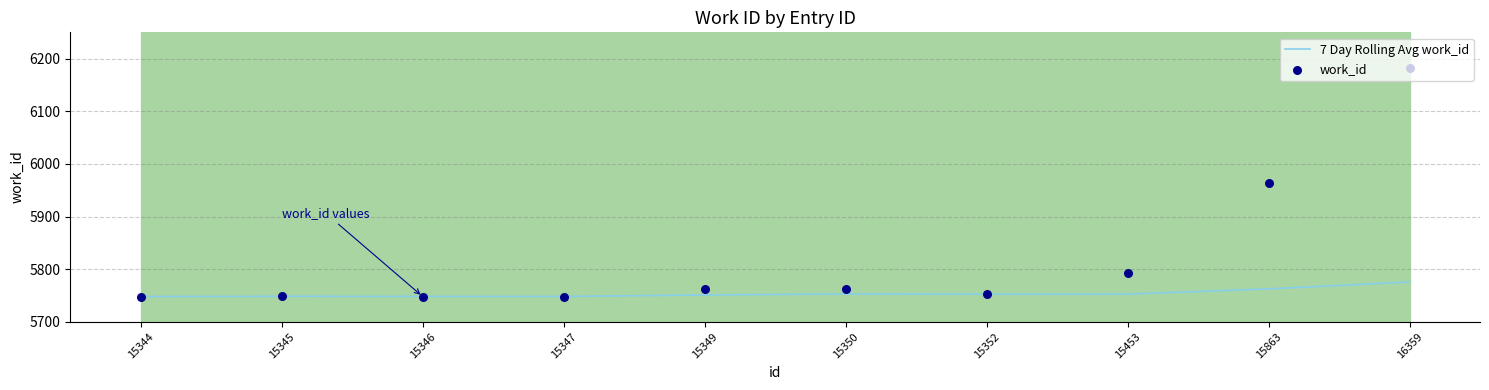

Which series reaches the minimum Y coordinate?

7 Day Rolling Avg work_id